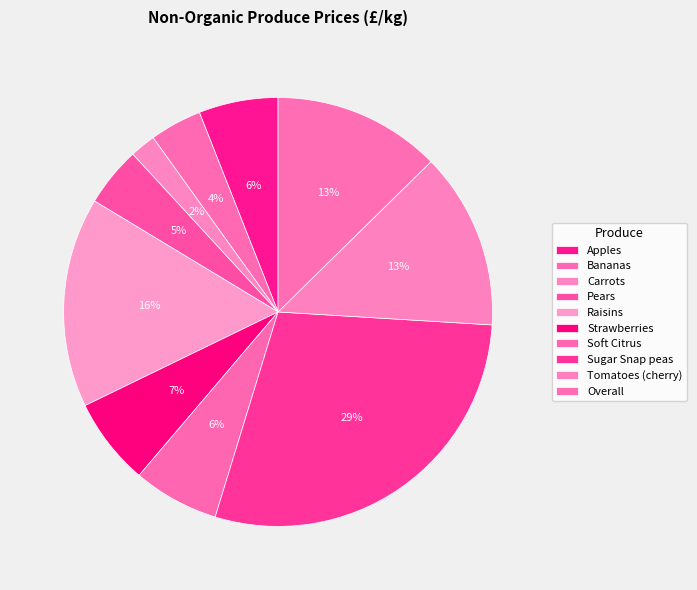

Approximately how many times larger is the value at Raisins compared to Strawberries?

2.4